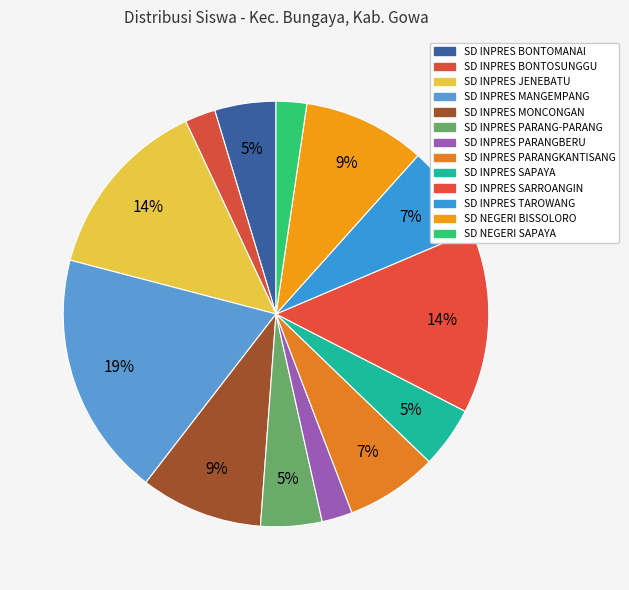

Is there any slice that represents more than half of the pie?

No